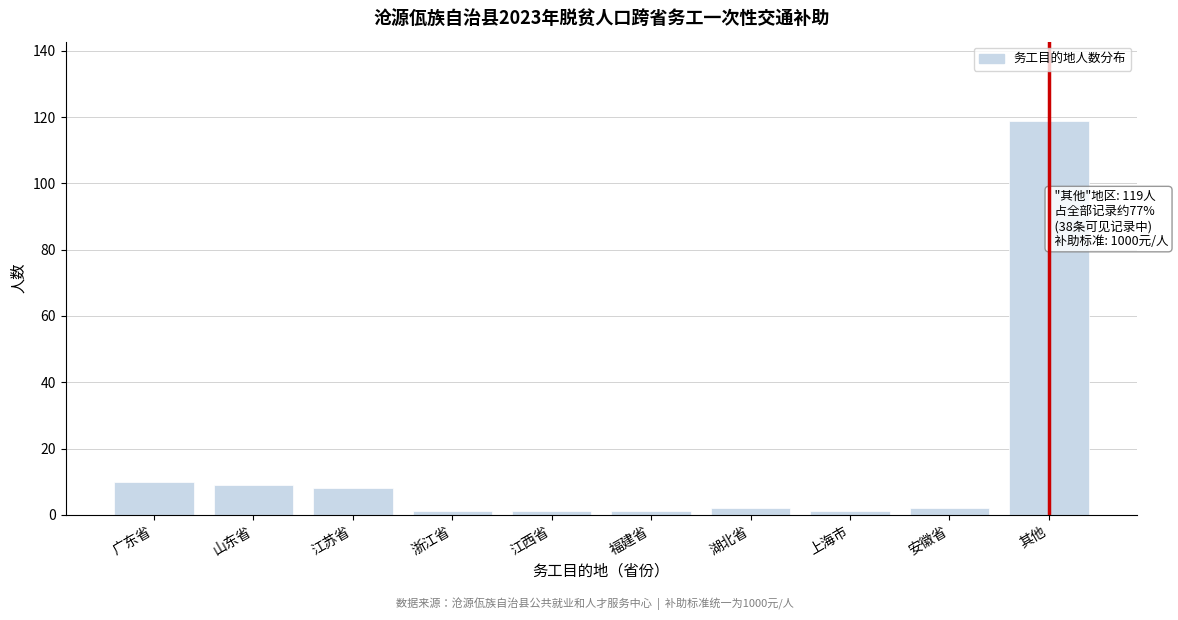

Reading left to right, what are all the values shown in this chart?

广东省=10	山东省=9	江苏省=8	浙江省=1	江西省=1	福建省=1	湖北省=2	上海市=1	安徽省=2	其他=119